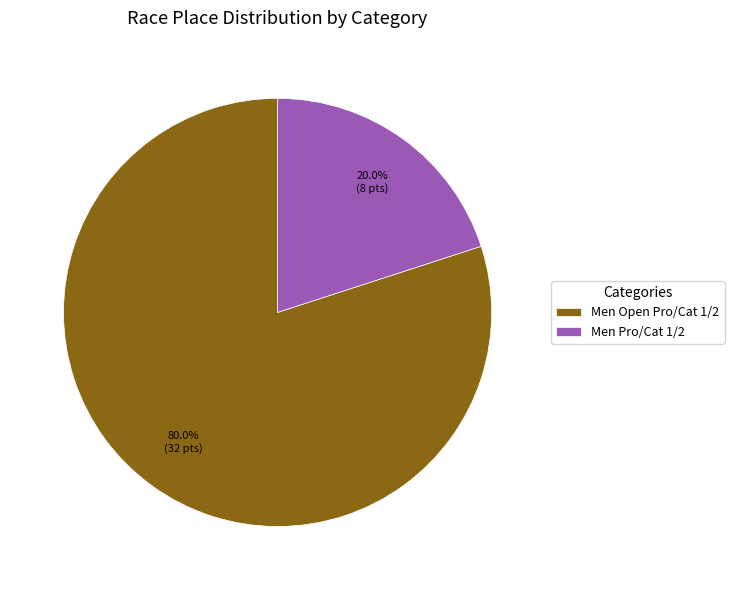

To the nearest percent, what is the combined percentage of Men Open Pro/Cat 1/2 and Men Pro/Cat 1/2?

100%